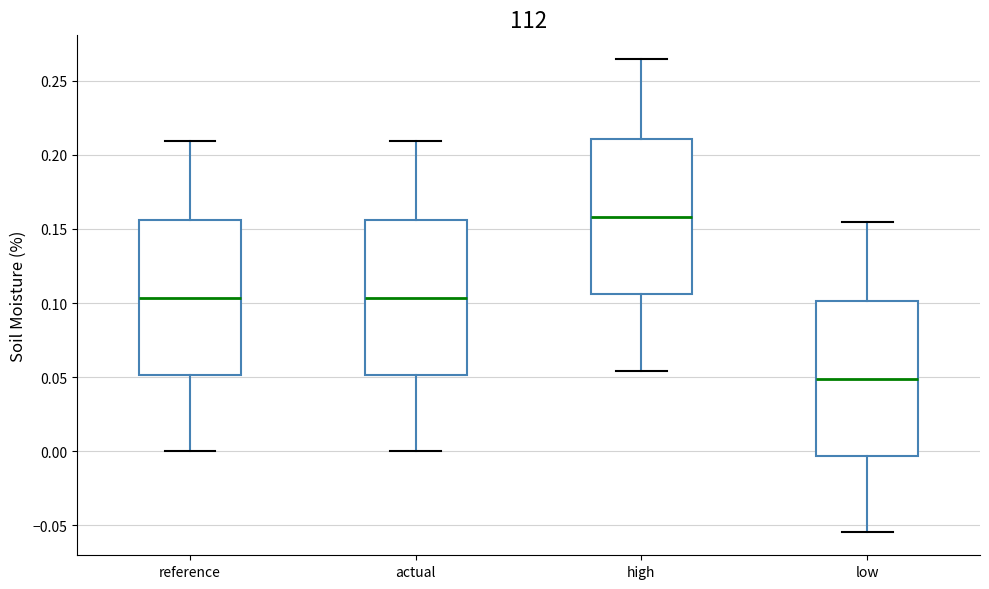

Reading left to right, transcribe this box plot: for each box, give where its median line is, the range the box spans, and where its two whiskers end, as read against the y-axis. The values are not printed on the chart, so give them approximately, as read against the axis.

reference: median 0.105, box 0.050 to 0.155, whiskers 0.000 to 0.210
actual: median 0.105, box 0.050 to 0.155, whiskers 0.000 to 0.210
high: median 0.160, box 0.105 to 0.210, whiskers 0.055 to 0.265
low: median 0.050, box -0.005 to 0.100, whiskers -0.055 to 0.155